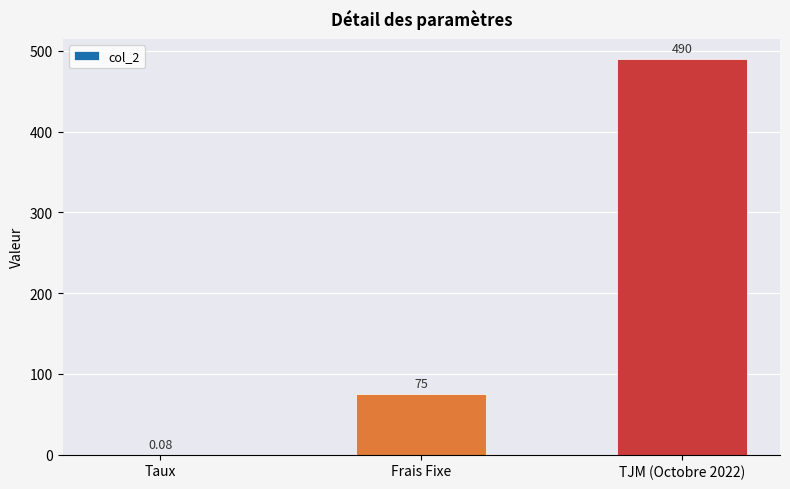

Between Frais Fixe and TJM (Octobre 2022), which is larger?

TJM (Octobre 2022)